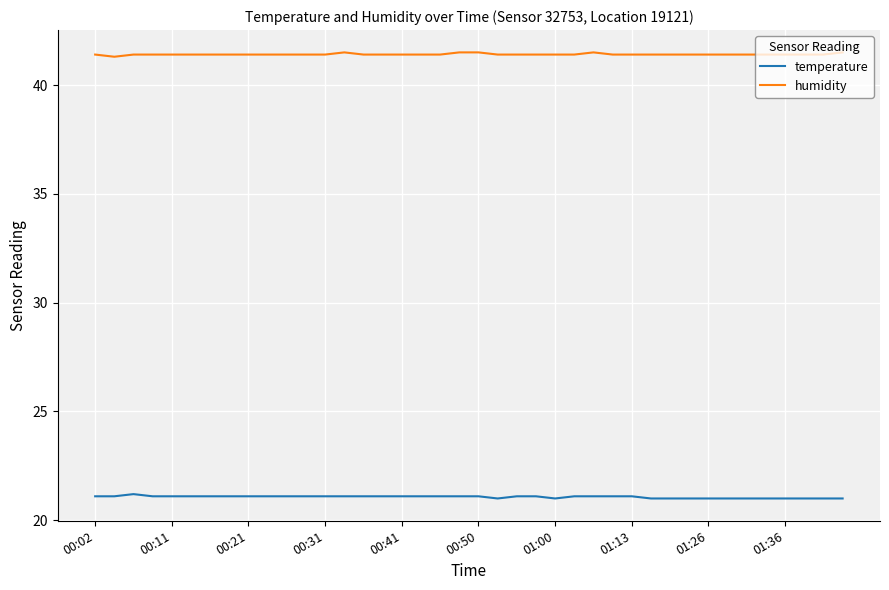

Rank the series by their average value, from lowest to highest.

temperature, humidity